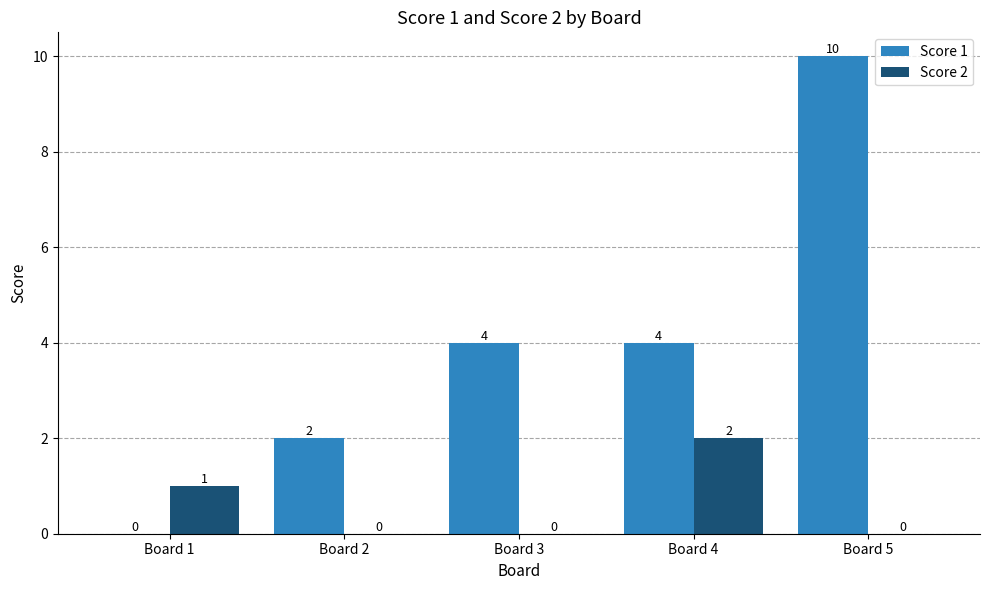

What is the sum of all Score 1 values?

20